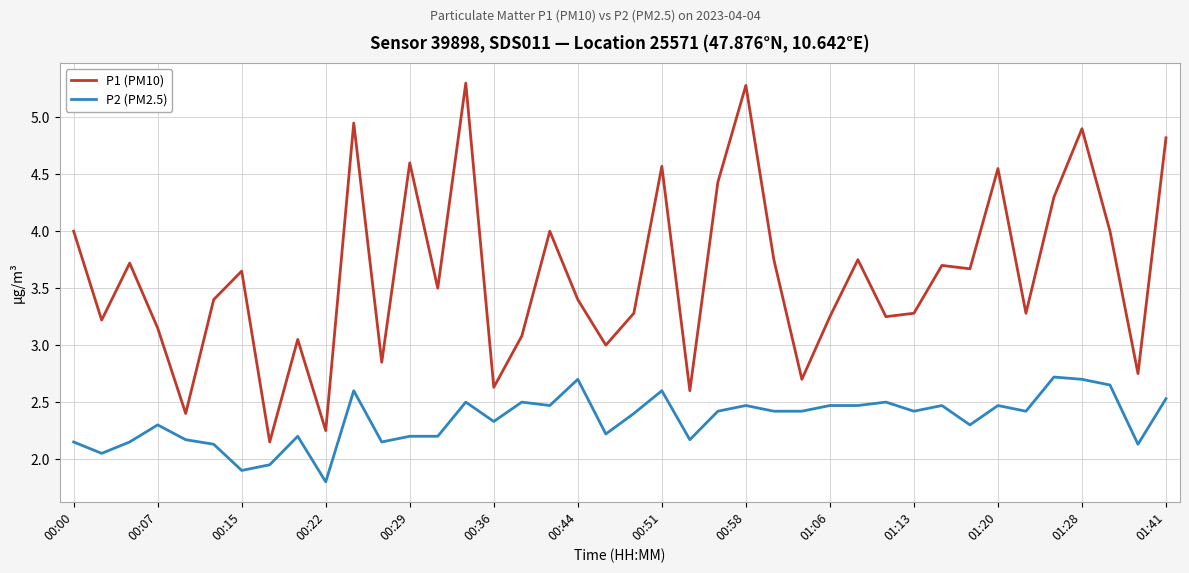

Which series has the widest spread of values?

P1 (PM10)